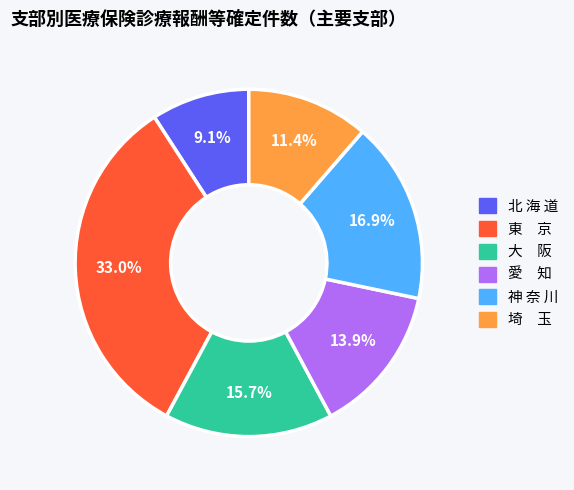

Does any single category account for the majority?

No